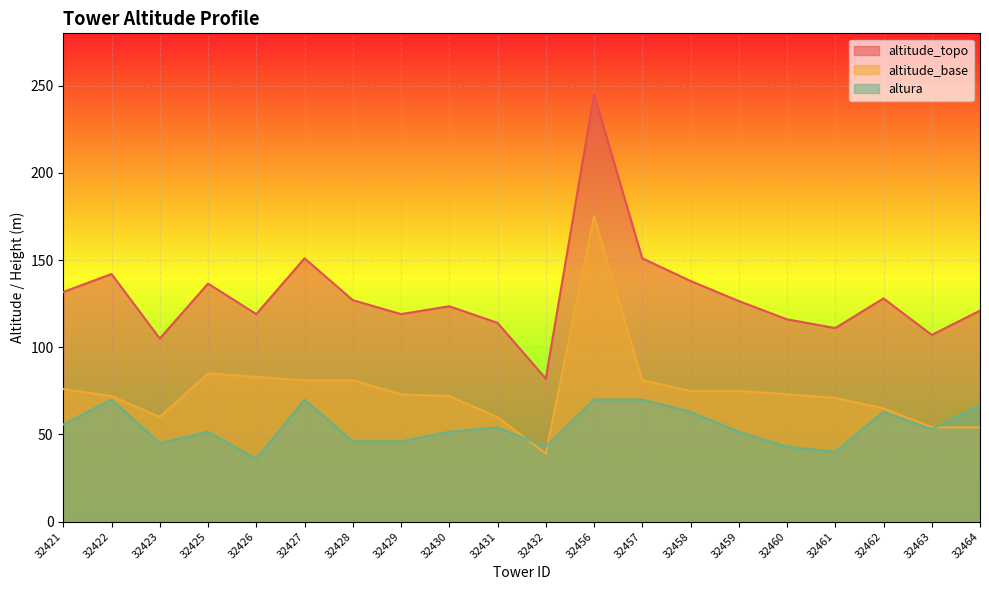

Which category has the highest value in the altitude_base series?

32456